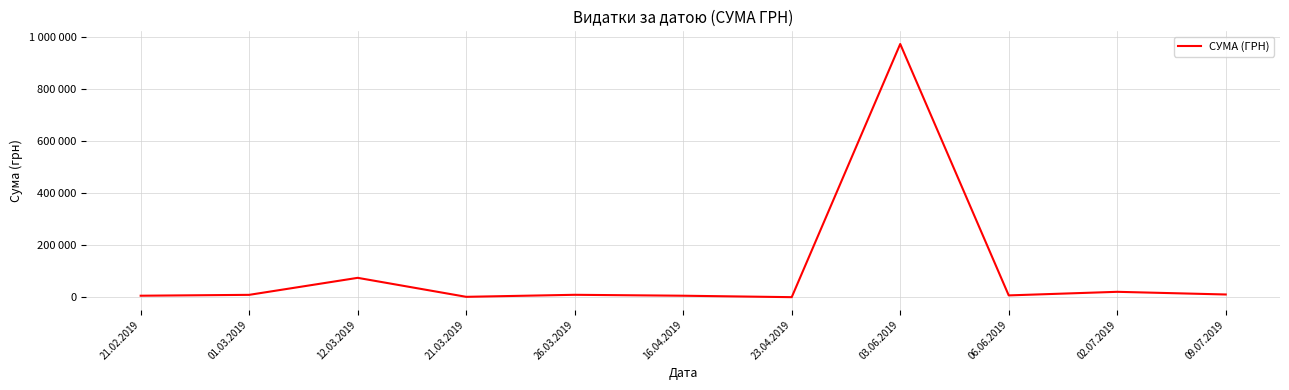

Is this an area chart (filled region under the line)?

No